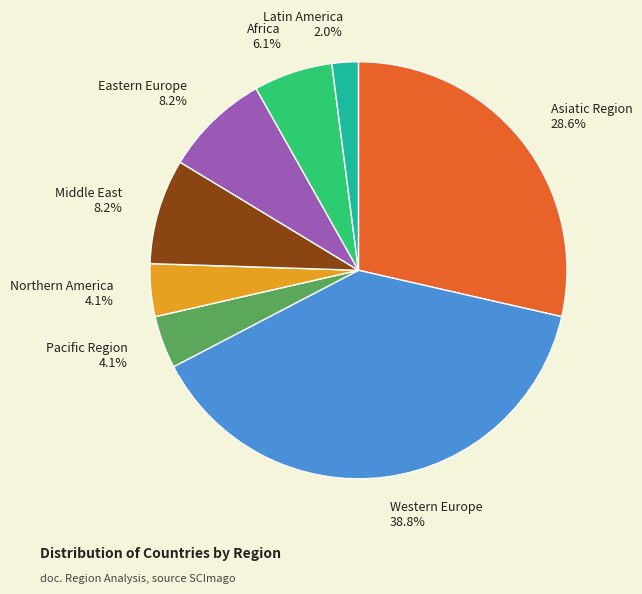

Which slice is the smallest?

Latin America